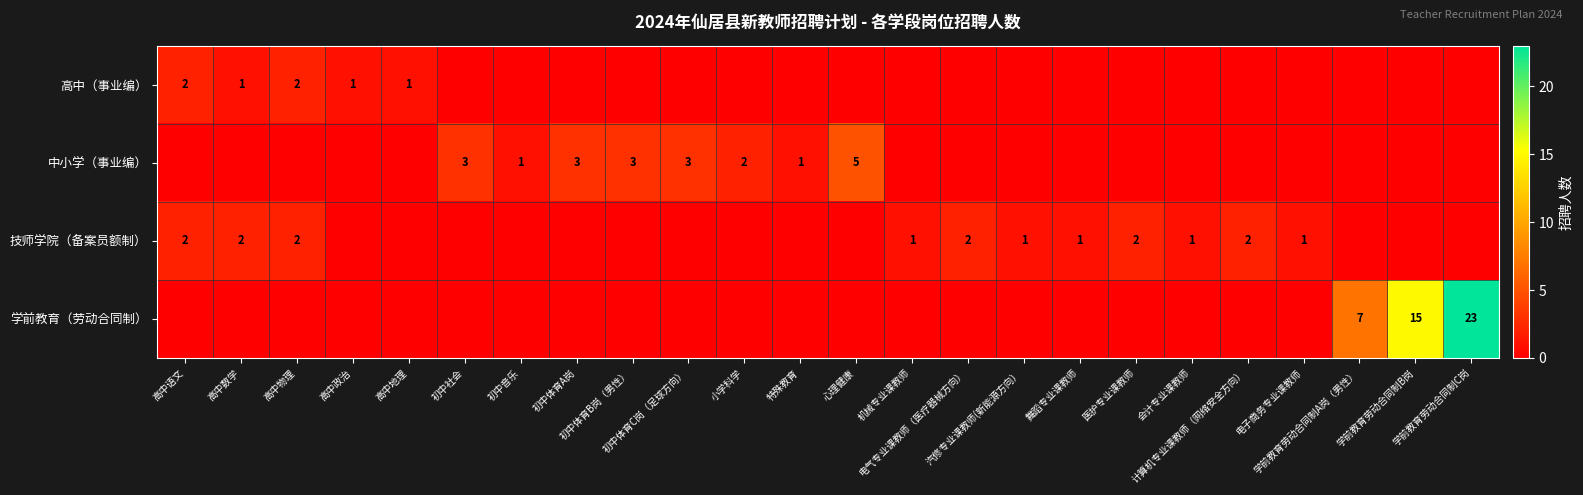

Between 学前教育劳动合同制B岗 and 初中音乐, which is larger?

学前教育劳动合同制B岗